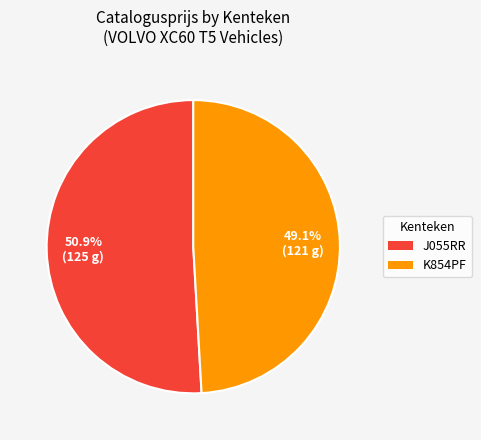

Which slice represents more than half of the pie?

J055RR